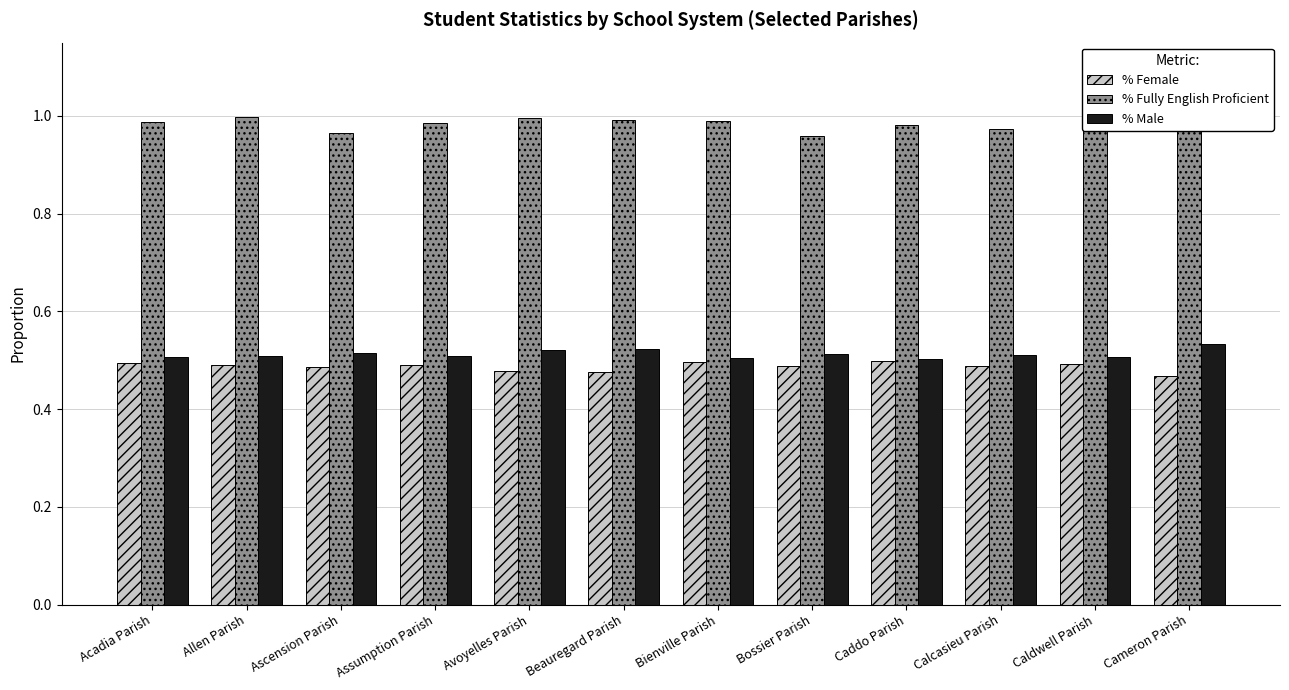

At Bossier Parish, list the series in order from smallest to largest.

% Female, % Male, % Fully English Proficient